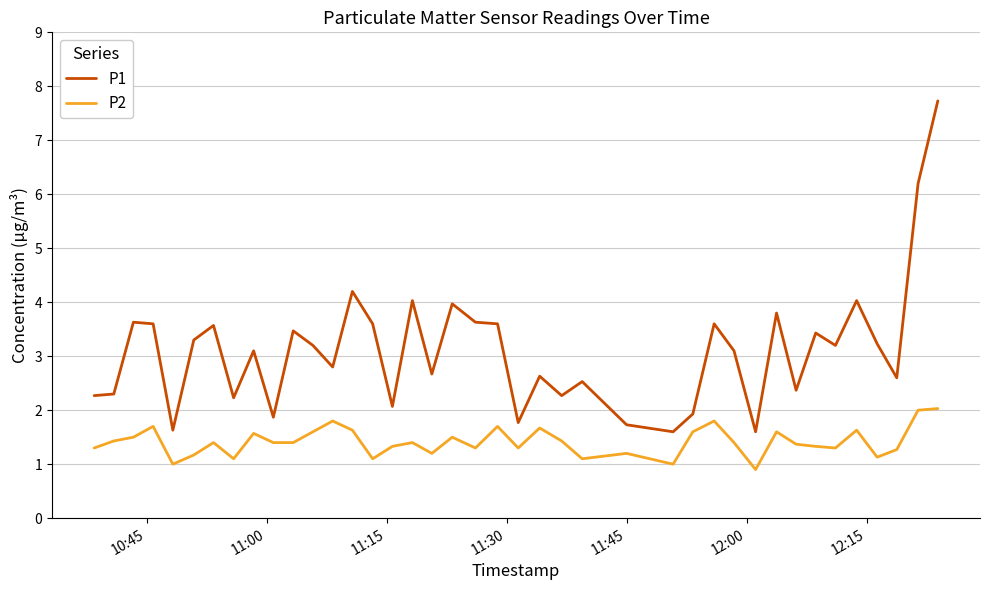

Rank the series by their maximum value, from lowest to highest.

P2, P1